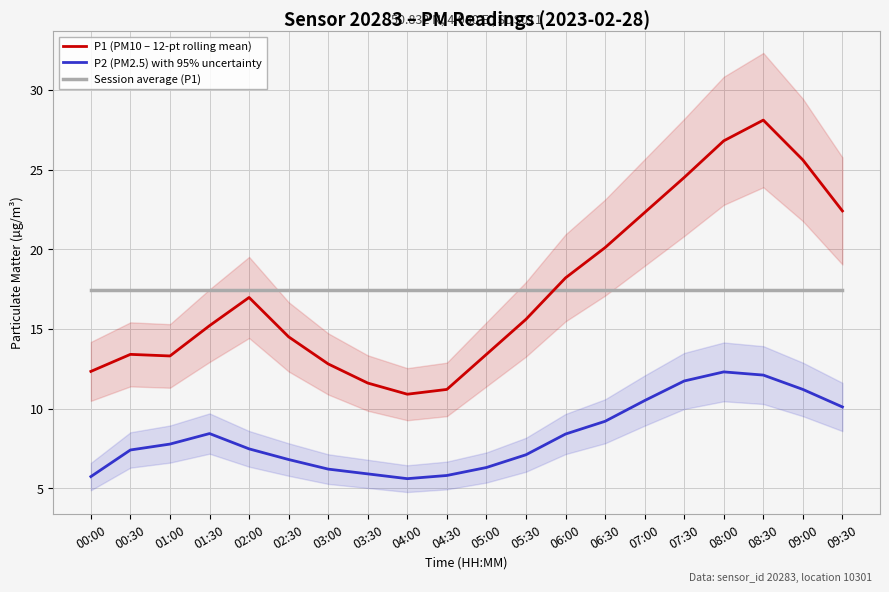

What is the maximum value shown in the chart?

28.1